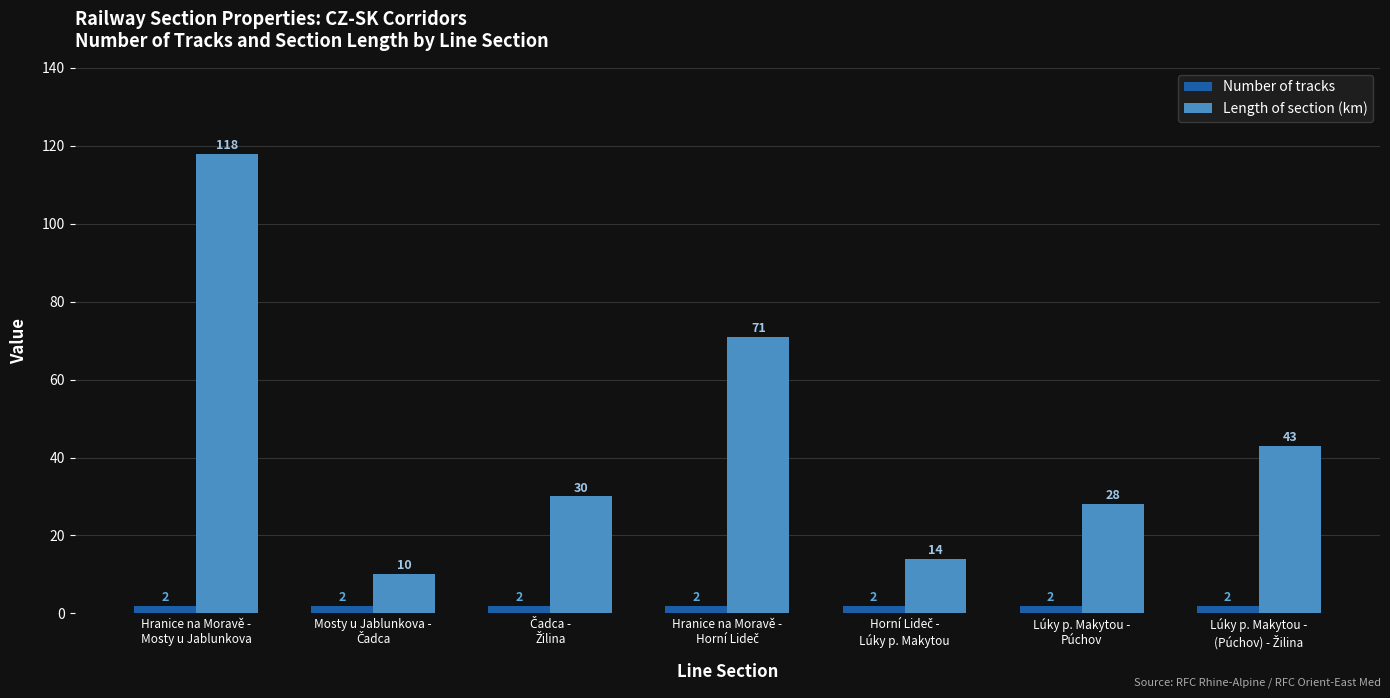

What is the maximum value shown in the chart?

118